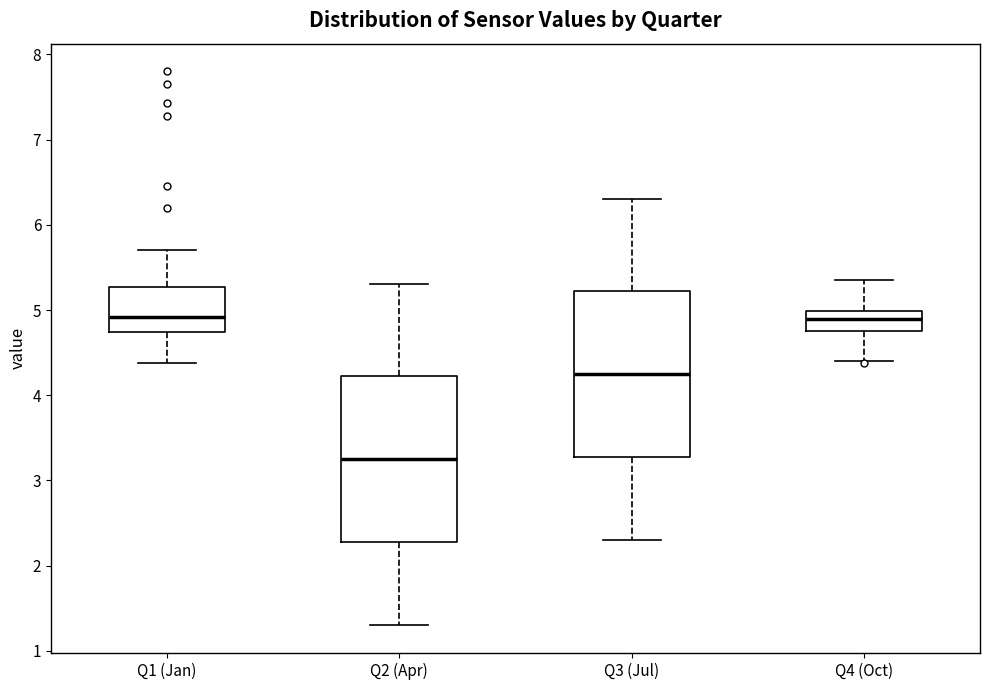

Reading left to right, read every box against the y-axis: the position of its median line, the range the box covers, and the ends of its whiskers. The values are not printed on the chart, so give them approximately, as read against the axis.

Q1 (Jan): median 4.9, box 4.7 to 5.3, whiskers 4.4 to 5.7
Q2 (Apr): median 3.3, box 2.3 to 4.2, whiskers 1.3 to 5.3
Q3 (Jul): median 4.3, box 3.3 to 5.2, whiskers 2.3 to 6.3
Q4 (Oct): median 4.9, box 4.8 to 5.0, whiskers 4.4 to 5.4